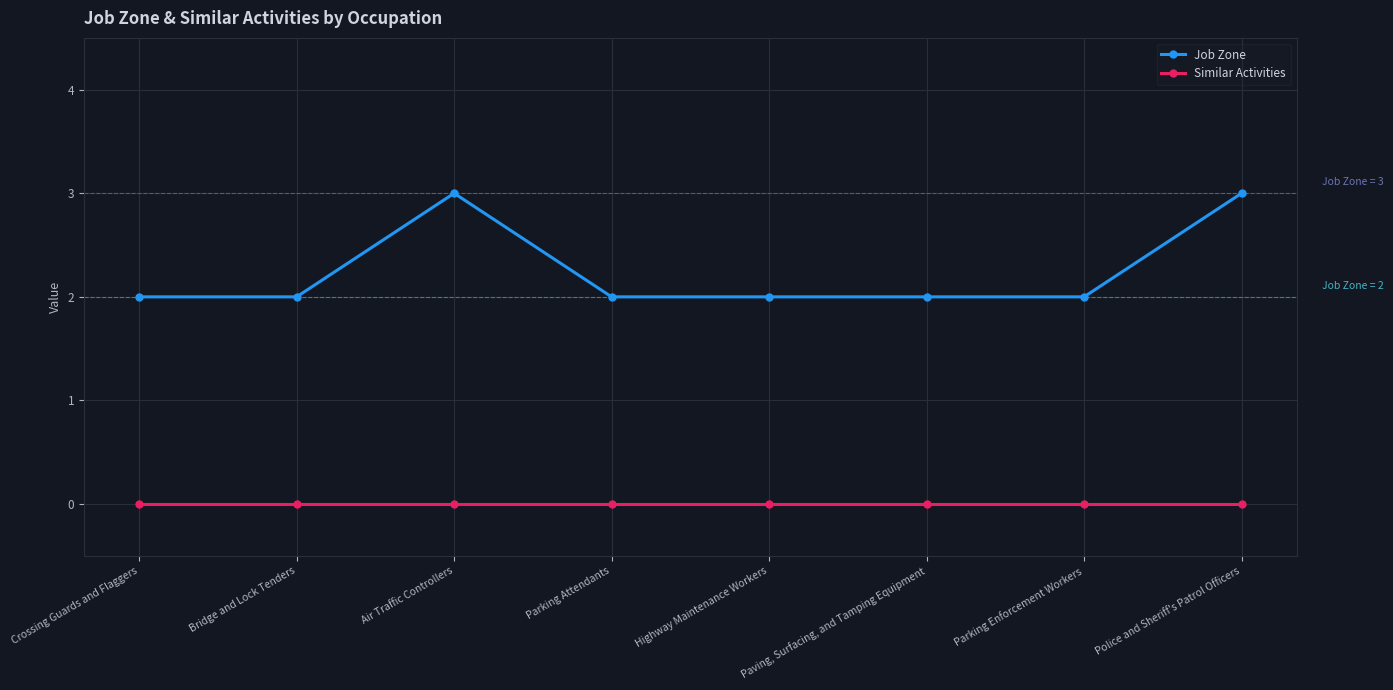

What is the average value of the Job Zone series?

2